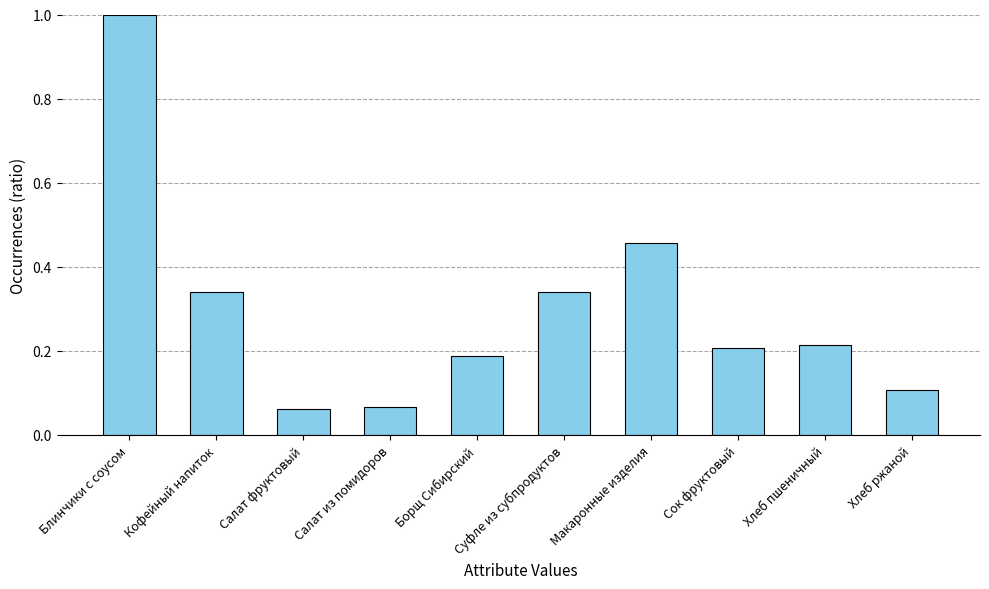

What is the maximum value shown in the chart?

1.0